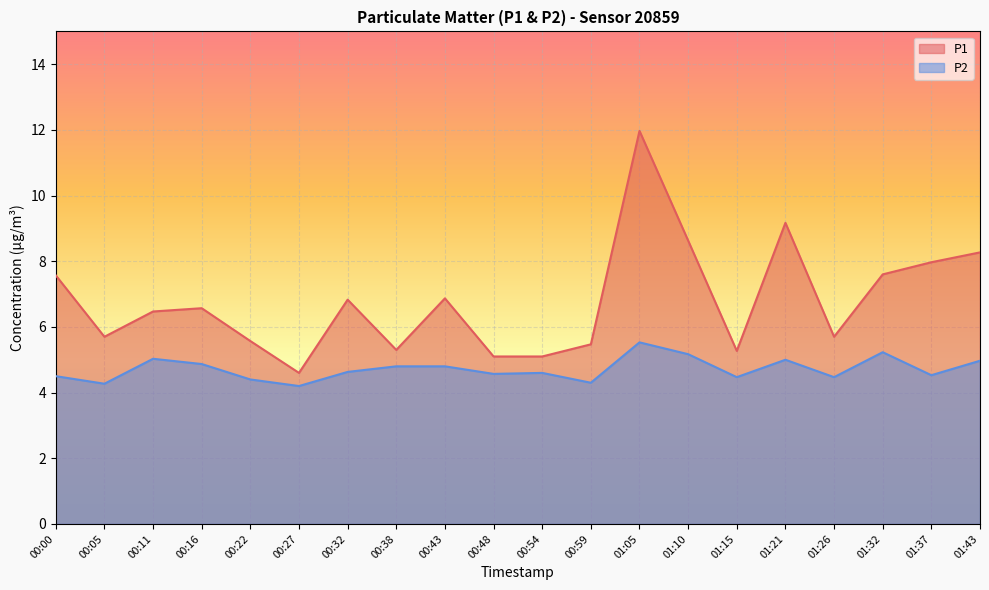

Reading left to right, what are all the values shown in this chart?

P1: 7.6	5.7	6.5	6.6	5.6	4.6	6.8	5.3	6.9	5.1	5.1	5.5	12.0	8.6	5.3	9.2	5.7	7.6	8.0	8.3
P2: 4.5	4.3	5.0	4.9	4.4	4.2	4.6	4.8	4.8	4.6	4.6	4.3	5.5	5.2	4.5	5.0	4.5	5.2	4.5	5.0